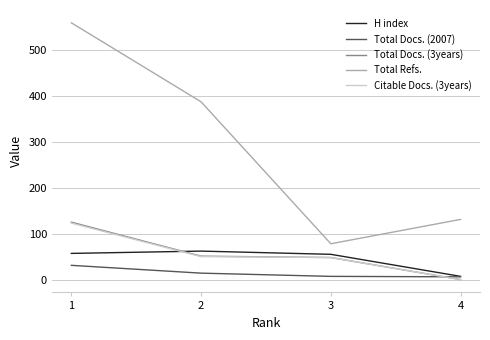

Does the chart display data point markers on the line(s)?

No